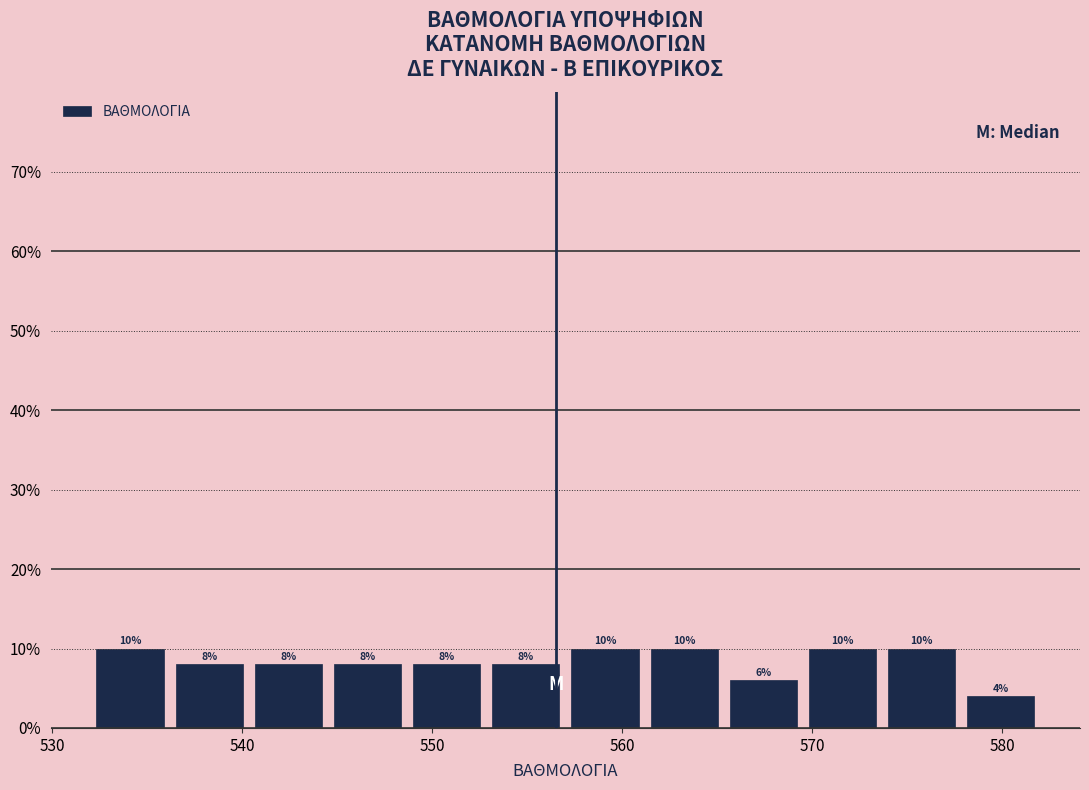

How tall is the bar that spans 532 to 536 on the x-axis? The bar edges are not printed on the chart, so give them approximately, as read against the axis.

10